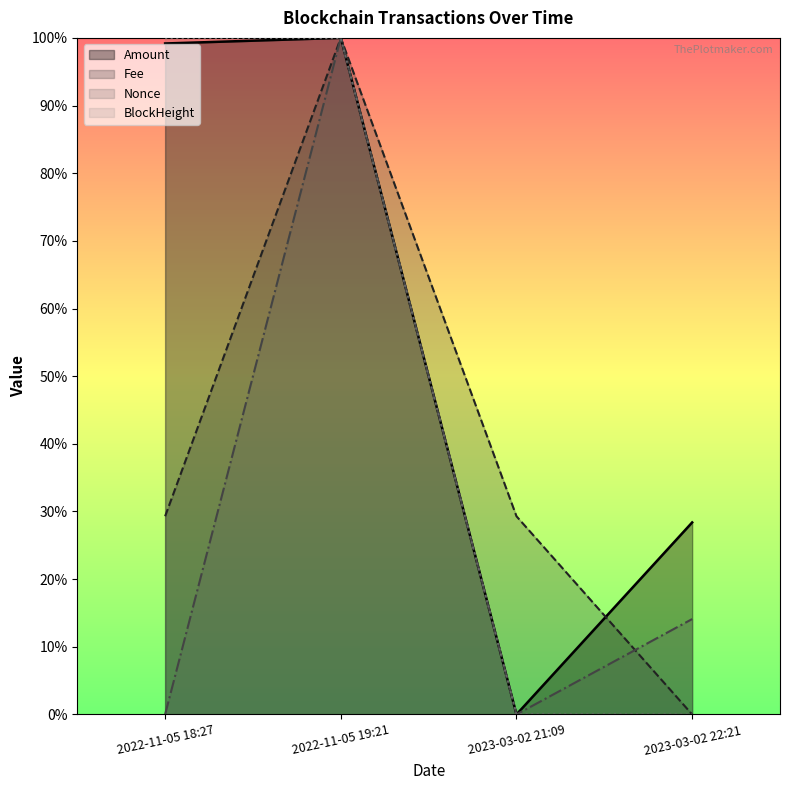

Is it true that Fee equals 0.0 at 2023-03-02 22:21?

True